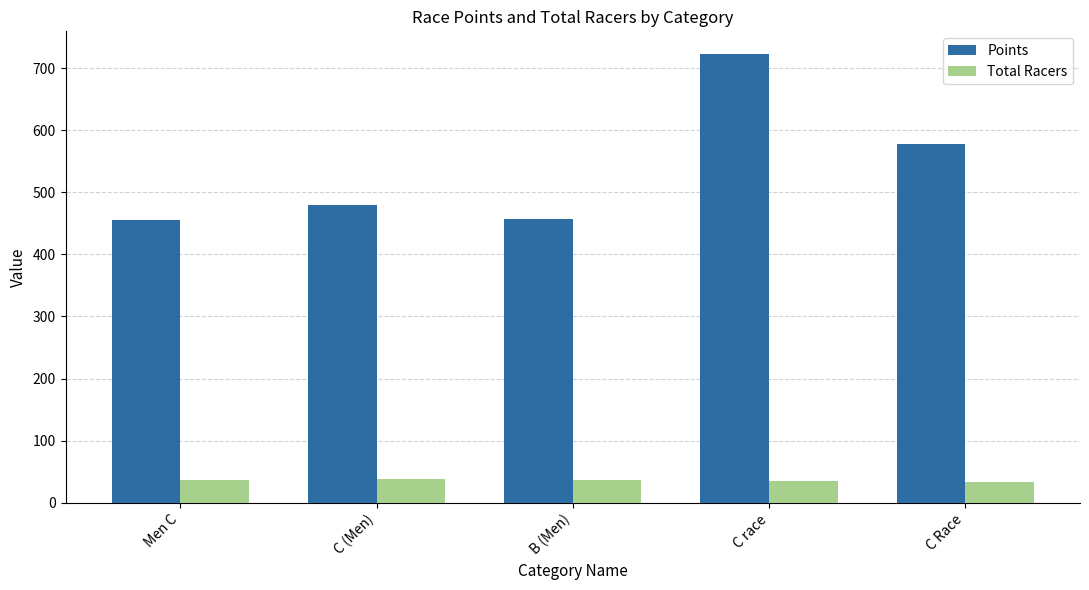

How many bars are there in total?

10